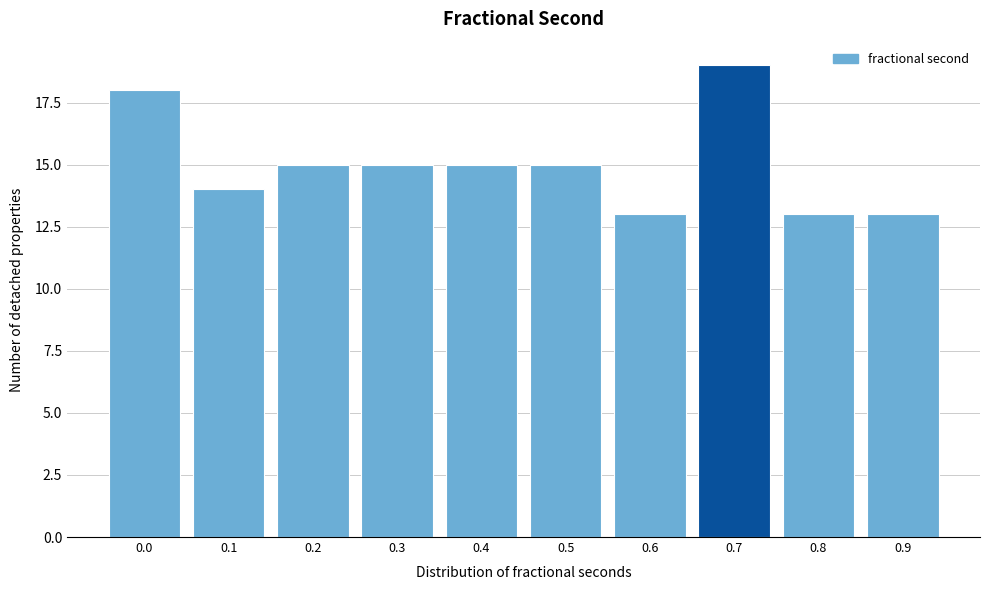

Reading left to right, extract all data points from this chart.

18	14	15	15	15	15	13	19	13	13